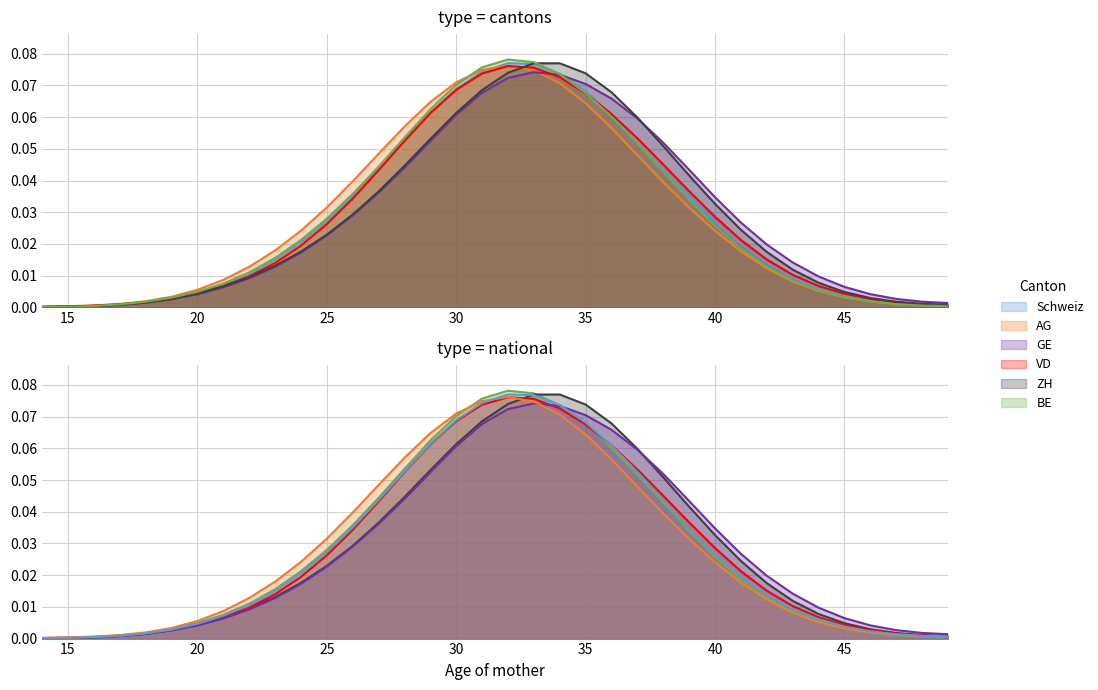

Where is the first local maximum for ZH?

34